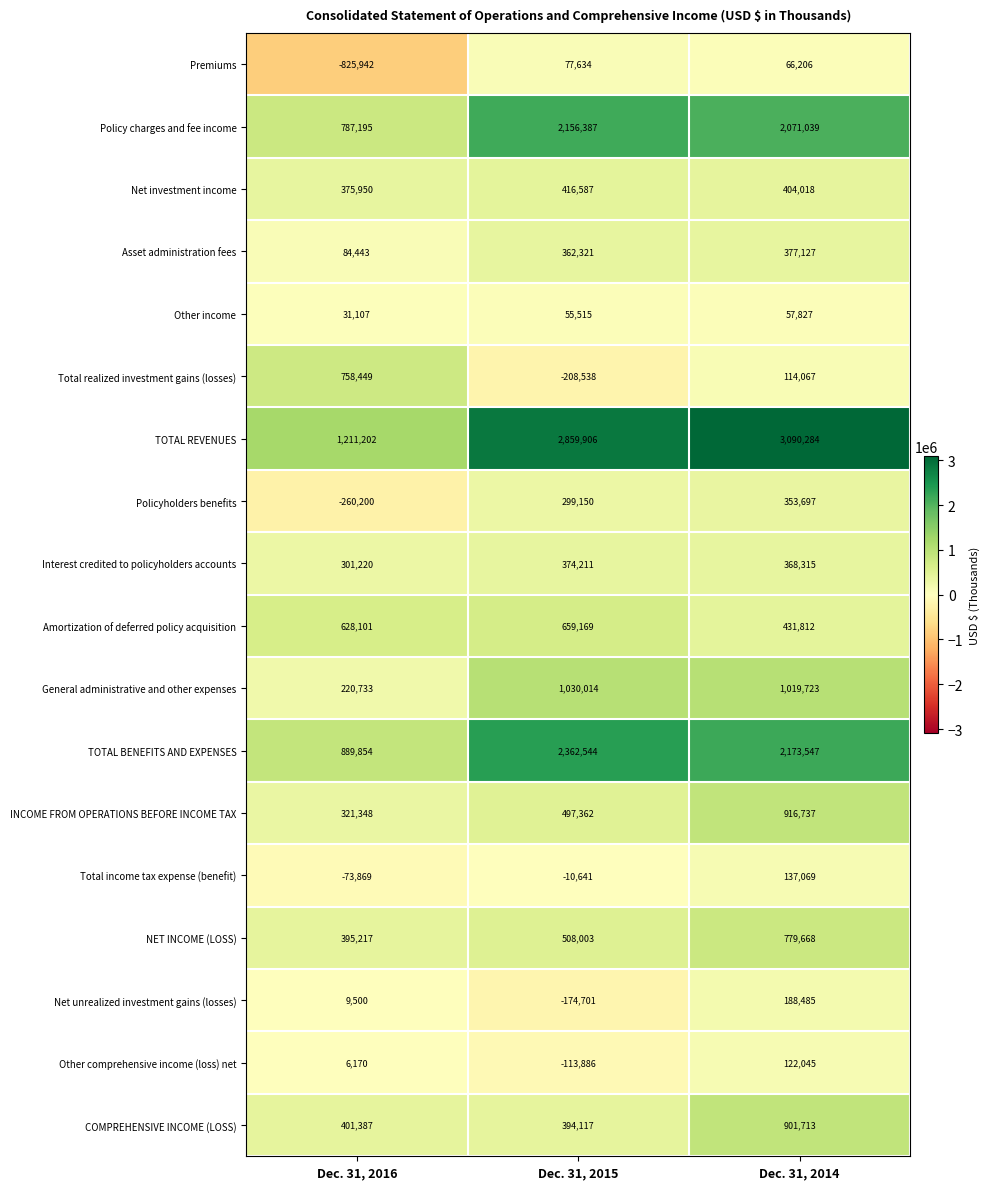

At which category does the chart reach its minimum across all series?

Dec. 31, 2016